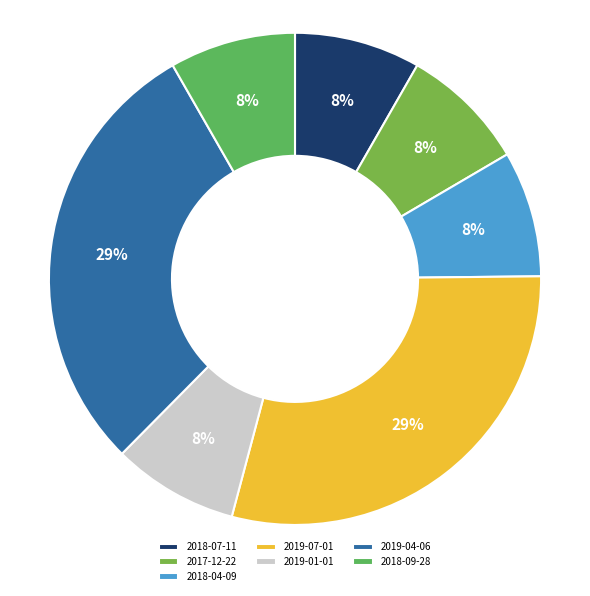

To the nearest percent, what is the difference between the largest and smallest slice percentages?

21%